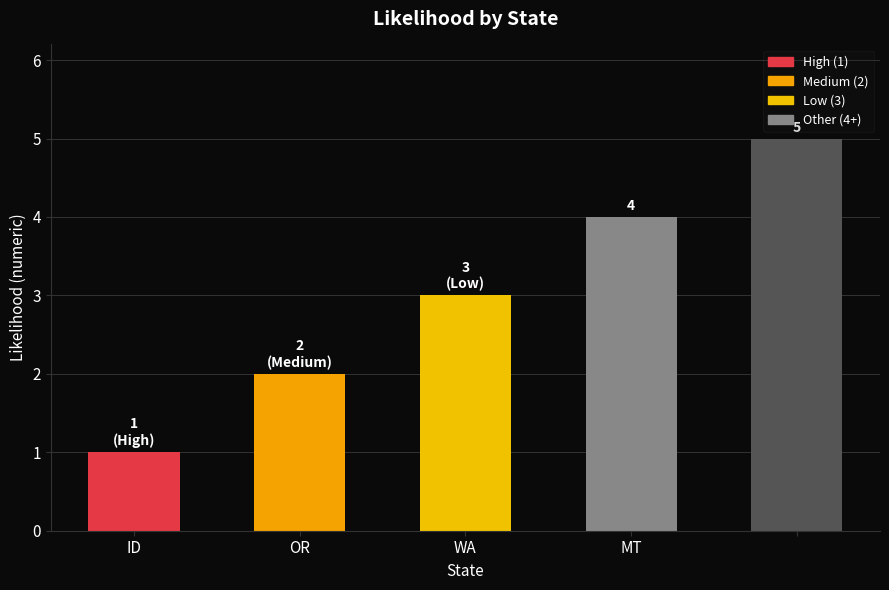

What is the greatest value displayed?

5